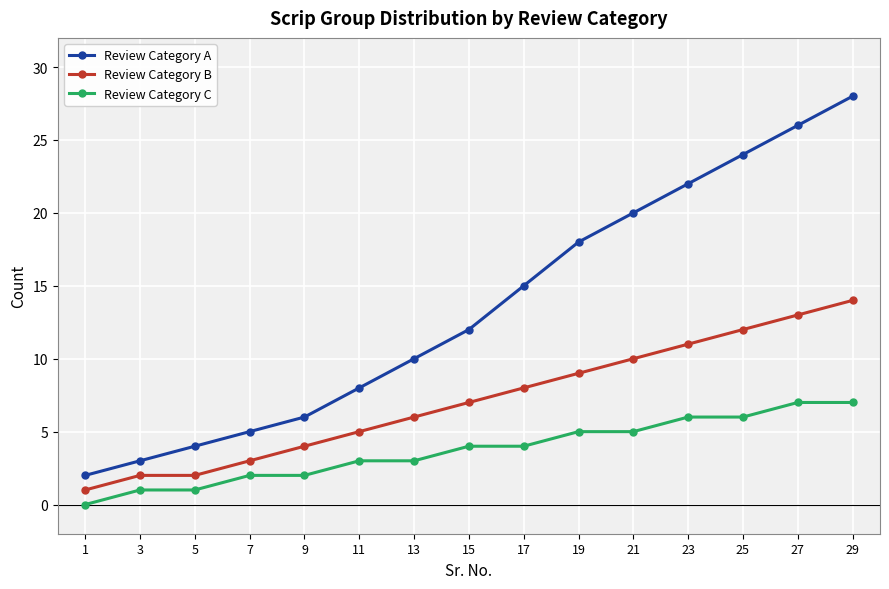

What is the value of the Review Category C point at the 11th from the left?

5